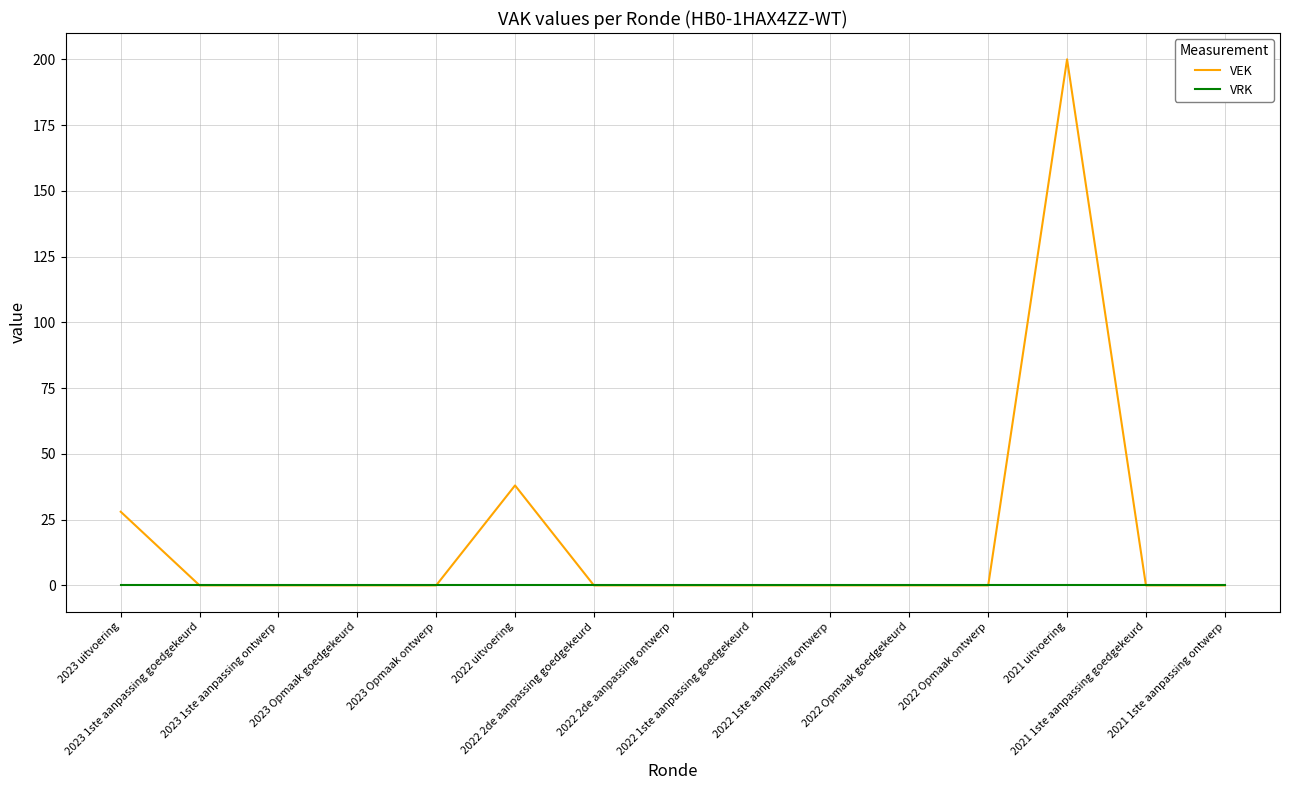

True or false: VEK has a value of 0 at 2022 1ste aanpassing ontwerp.

True